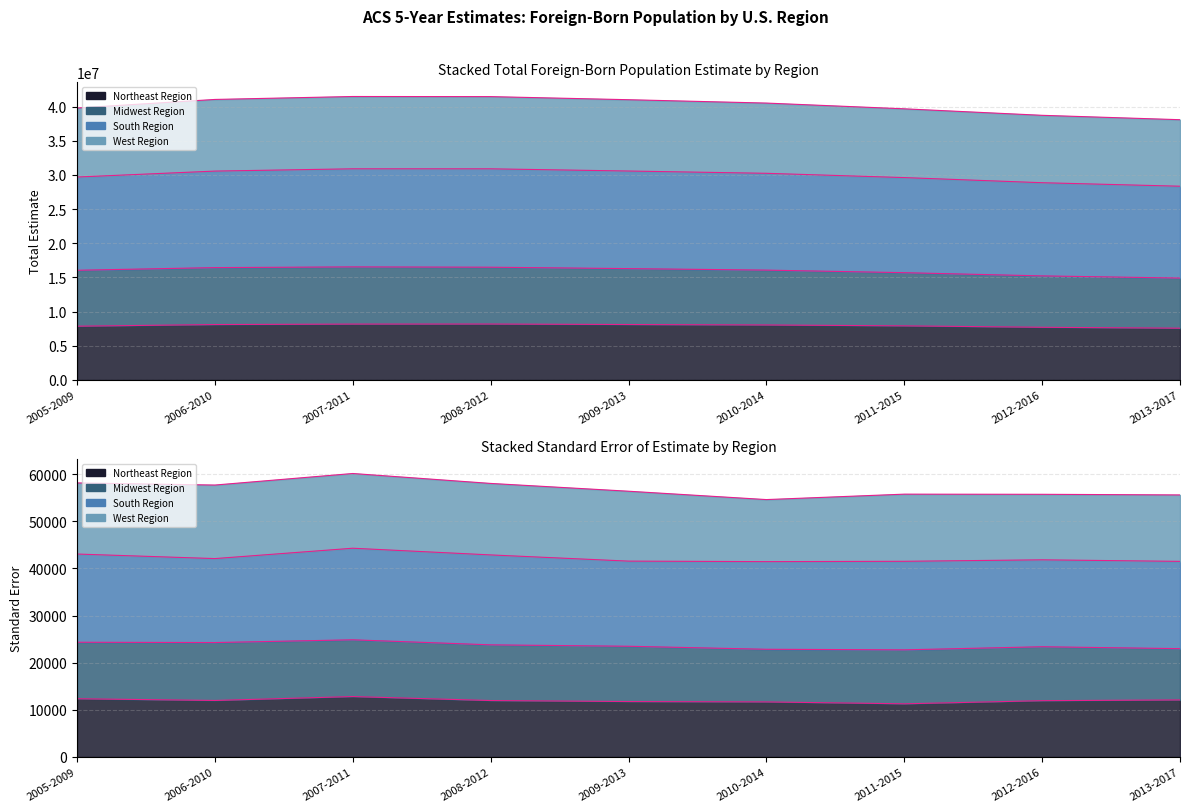

Between 2013-2017 and 2012-2016, which is larger?

2012-2016